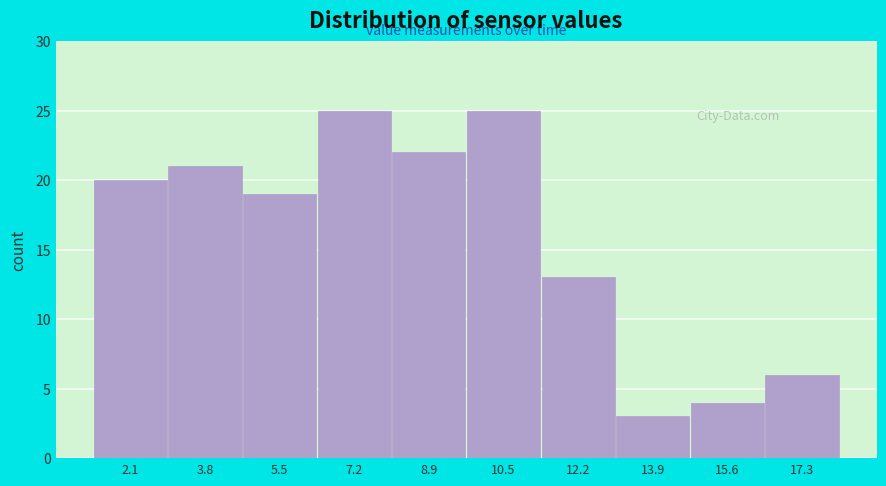

Reading left to right, list every bar in this chart as the range it spans on the x-axis followed by its height. Neither the bar edges nor the heights are printed on the chart, so give them approximately, as read against the axes.

1.30 to 2.98: 20
2.98 to 4.66: 21
4.66 to 6.34: 19
6.34 to 8.02: 25
8.02 to 9.70: 22
9.70 to 11.38: 25
11.38 to 13.06: 13
13.06 to 14.74: 3
14.74 to 16.42: 4
16.42 to 18.10: 6